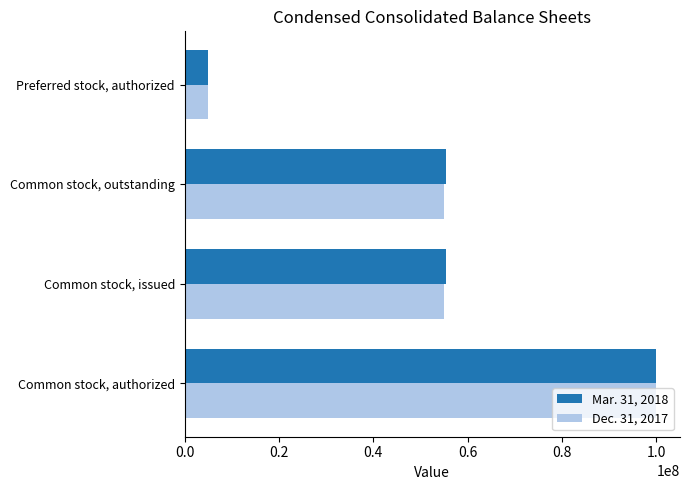

Between Common stock, authorized and Common stock, issued, which series saw the biggest shift?

Dec. 31, 2017